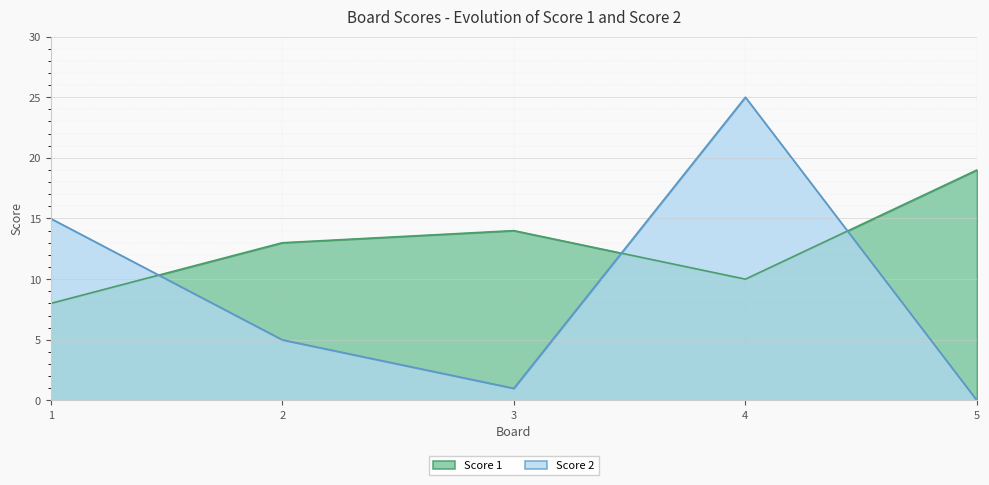

At 3, list the series in order from largest to smallest.

Score 1, Score 2